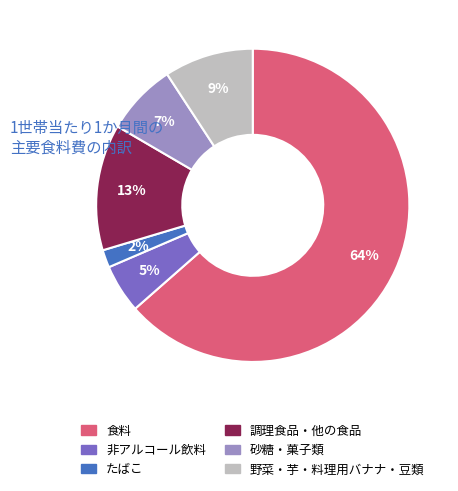

To the nearest percent, what is the difference between the 食料 and たばこ slice percentages?

62%